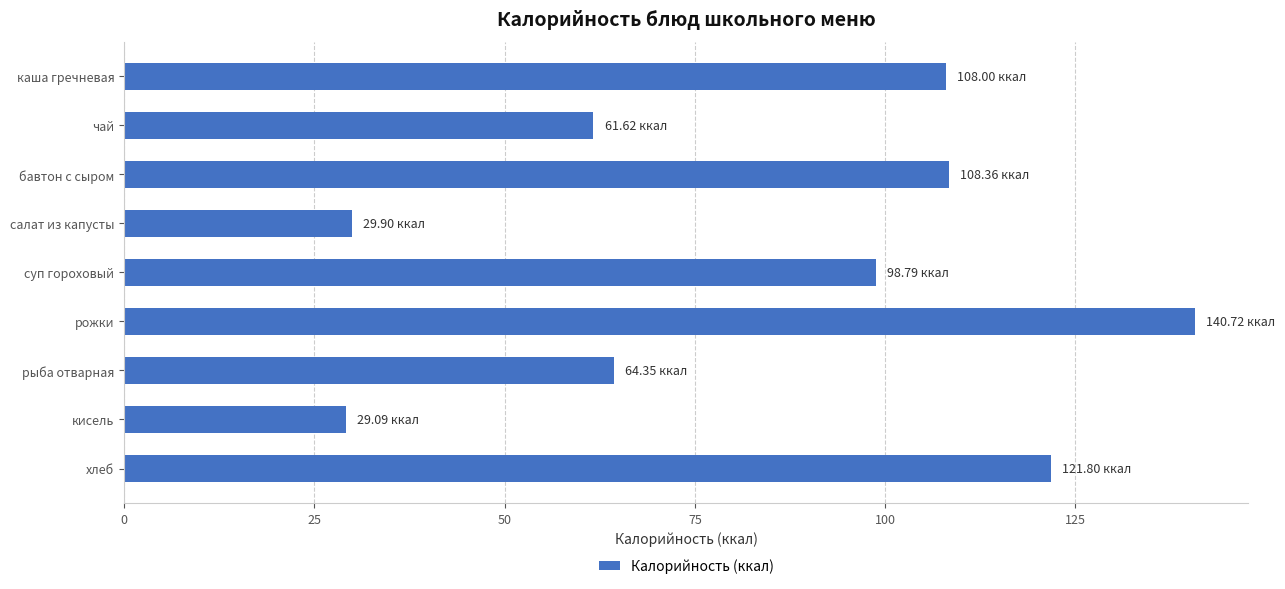

What is the average value?

84.7